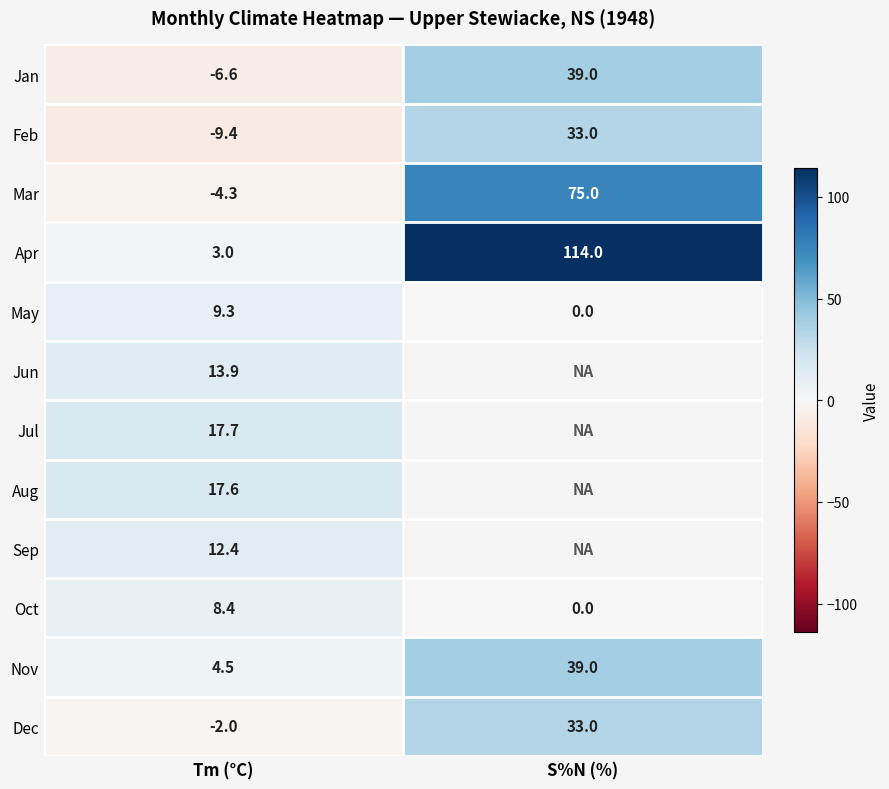

Is the value of Dec at Tm (°C) greater than the value of Mar at Tm (°C)?

Yes